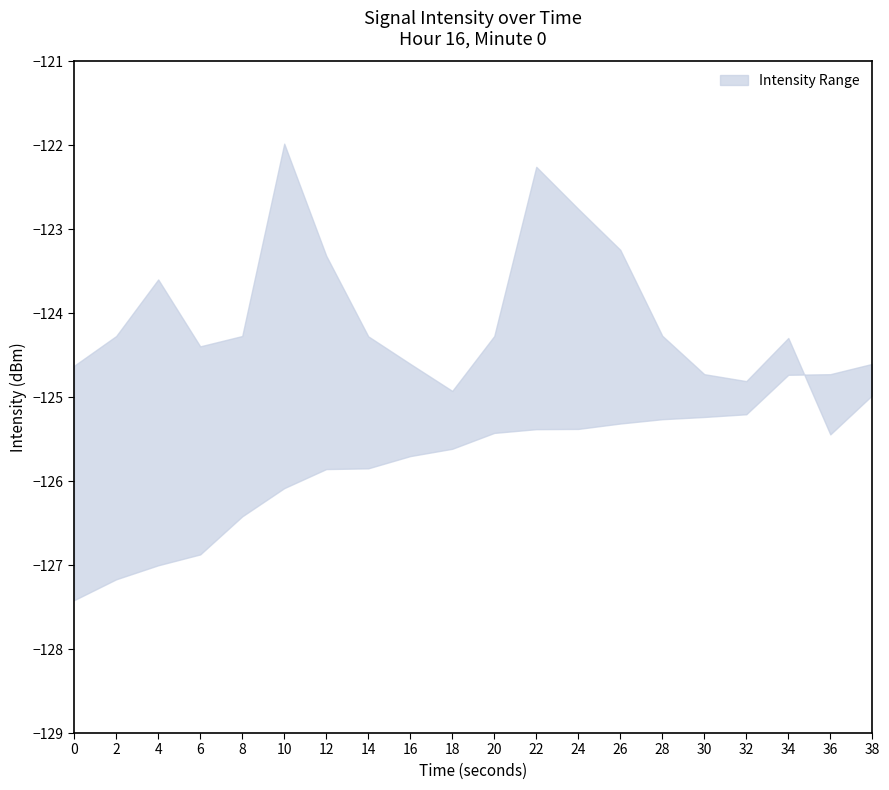

Is this an area chart (filled region under the line)?

No